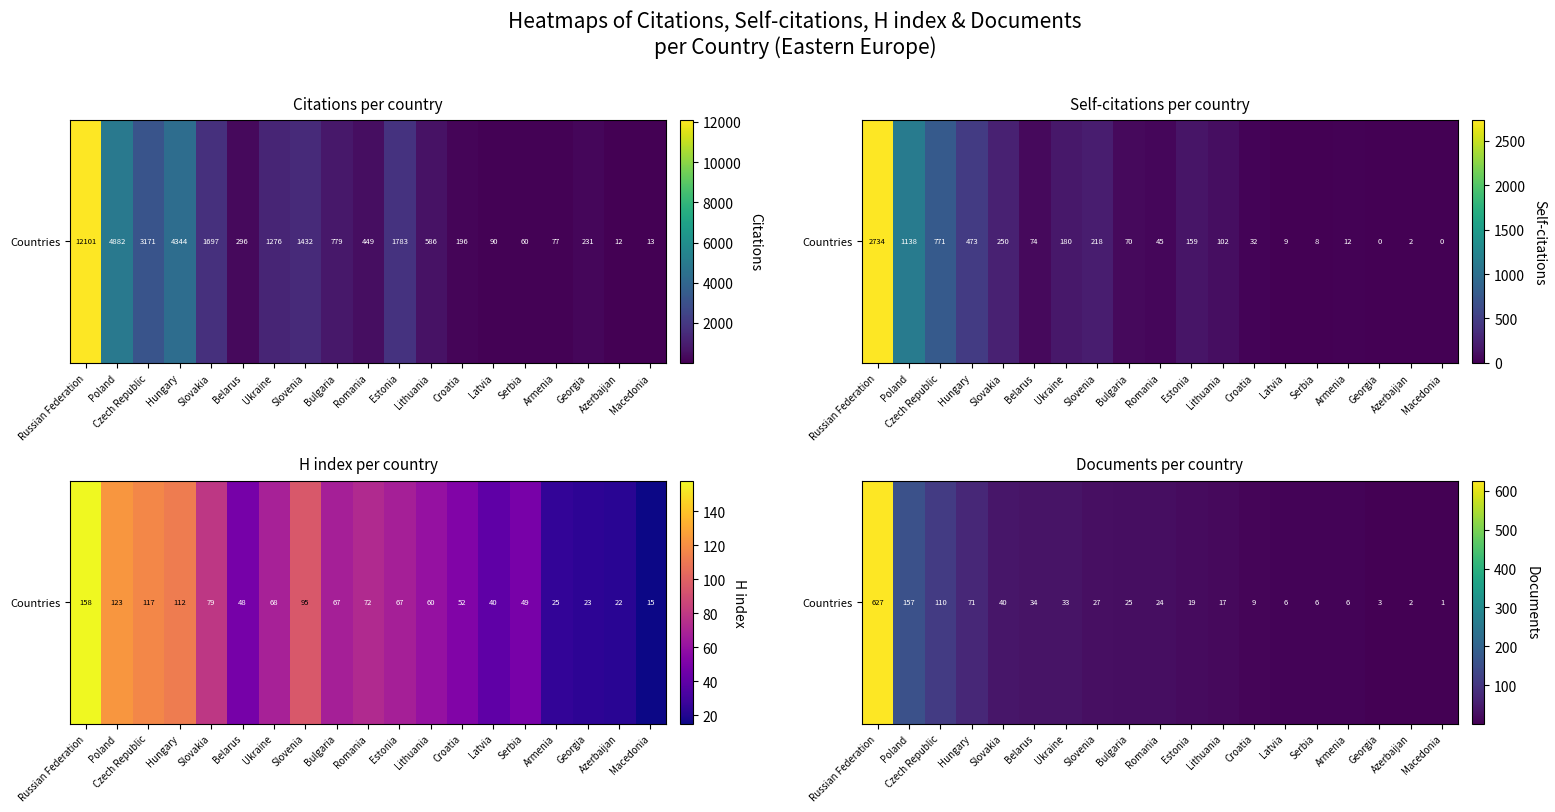

How many series are shown in this chart?

1